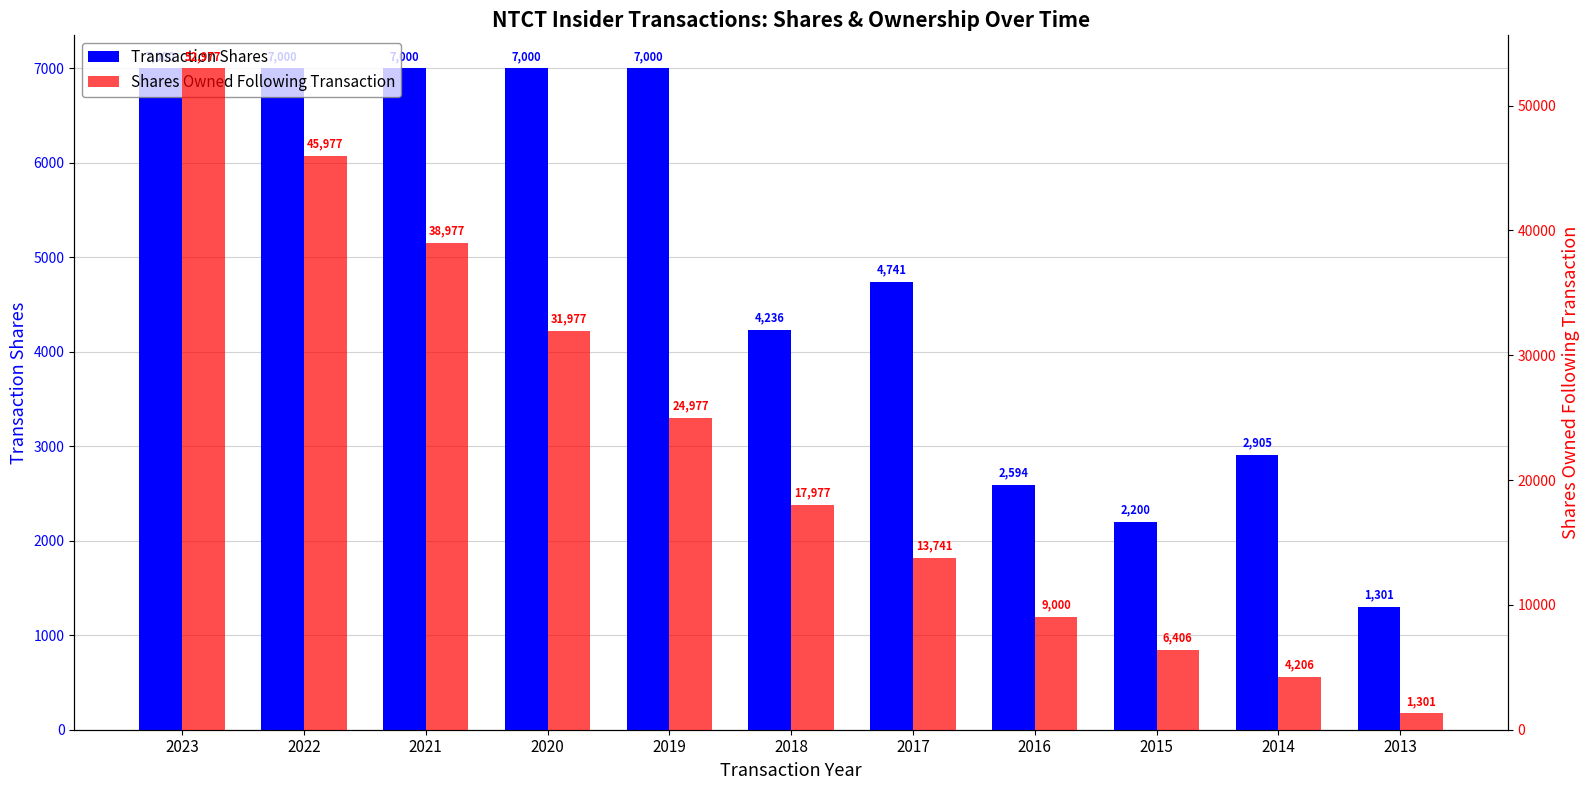

How many data points in Shares Owned Following Transaction are less than 17977?

5